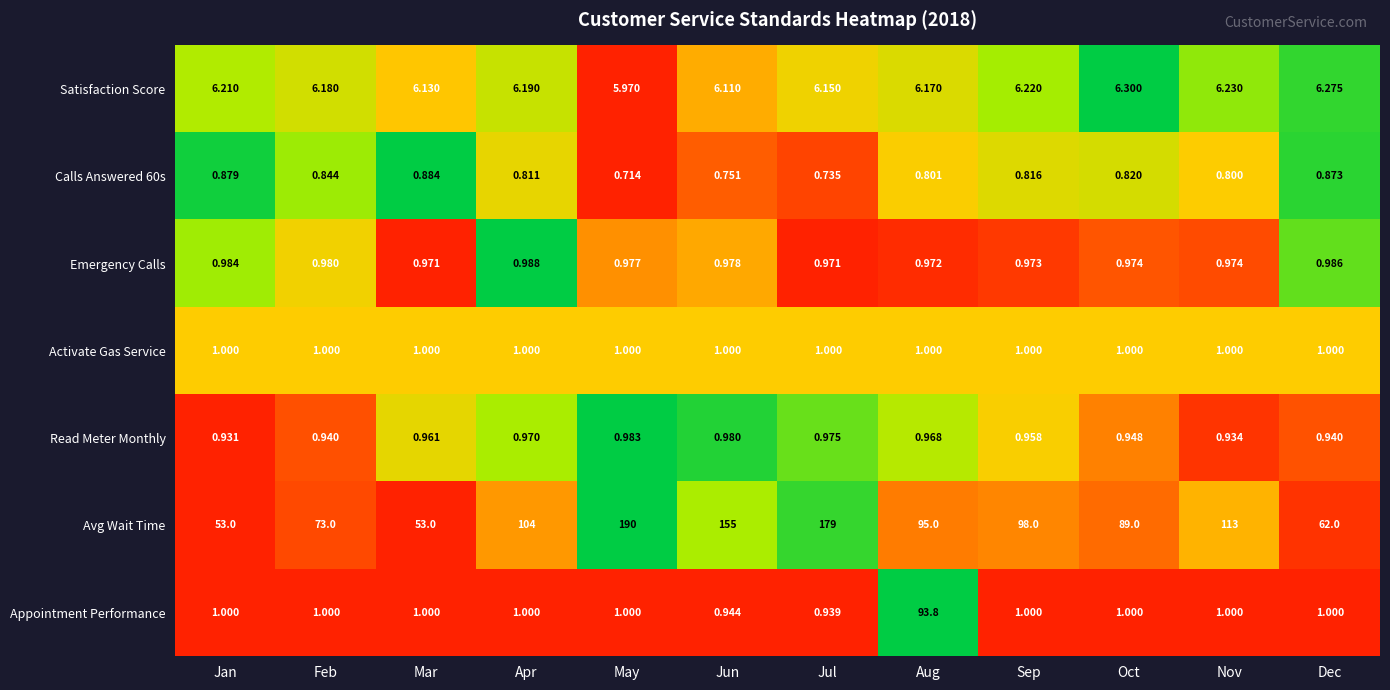

Which series changed the most between Feb and May?

Avg Wait Time